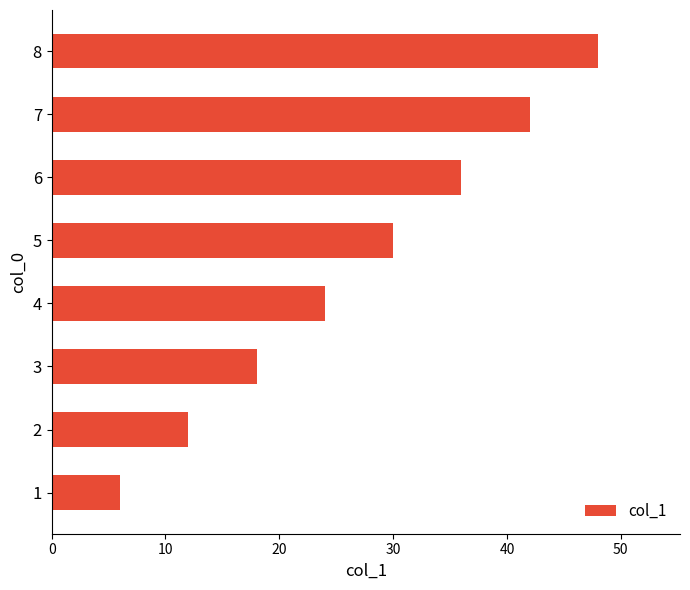

What is the sum of all values?

216